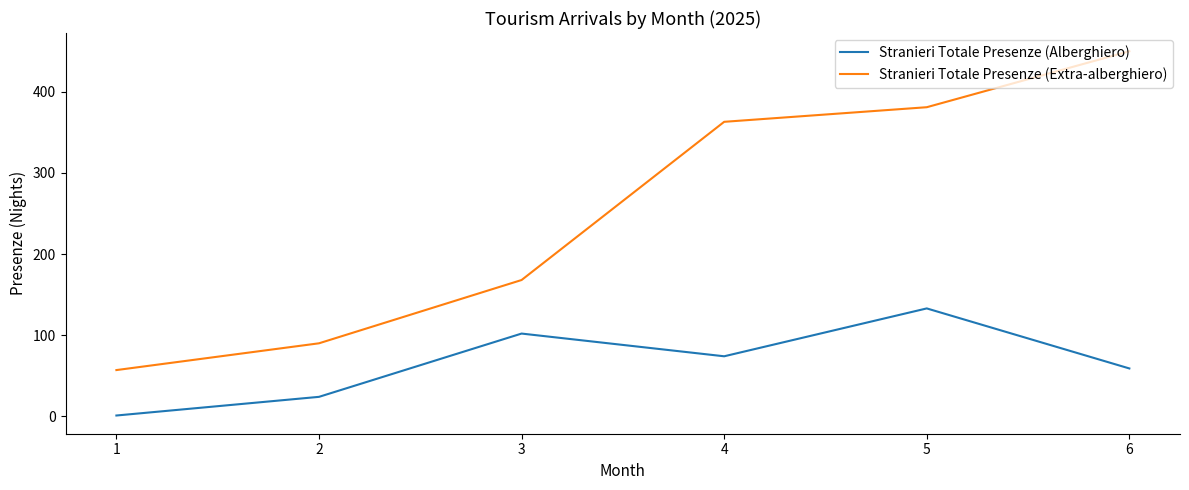

True or false: Stranieri Totale Presenze (Alberghiero) and Stranieri Totale Presenze (Extra-alberghiero) cross at least once.

False